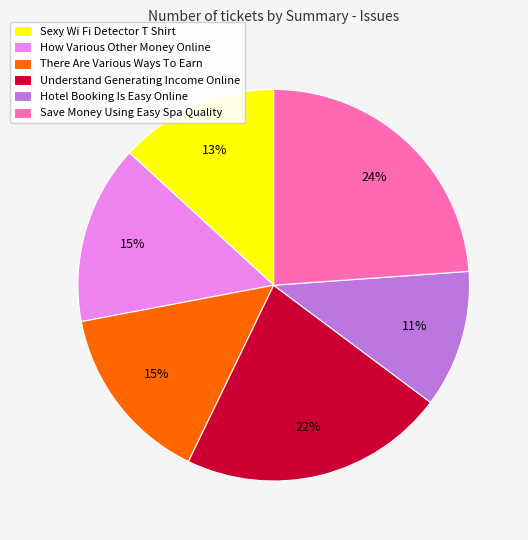

To the nearest percent, what is the difference between the Understand Generating Income Online and There Are Various Ways To Earn slice percentages?

7%